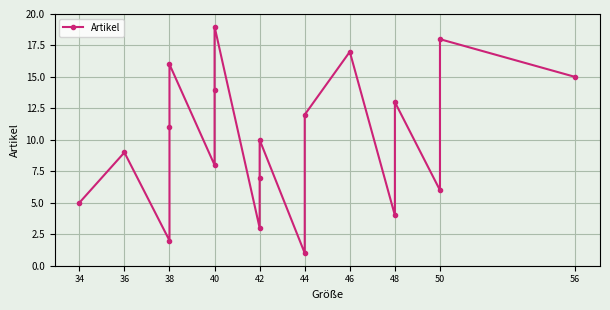

How many points are lower than both their immediate neighbors (excluding endpoints)?

6